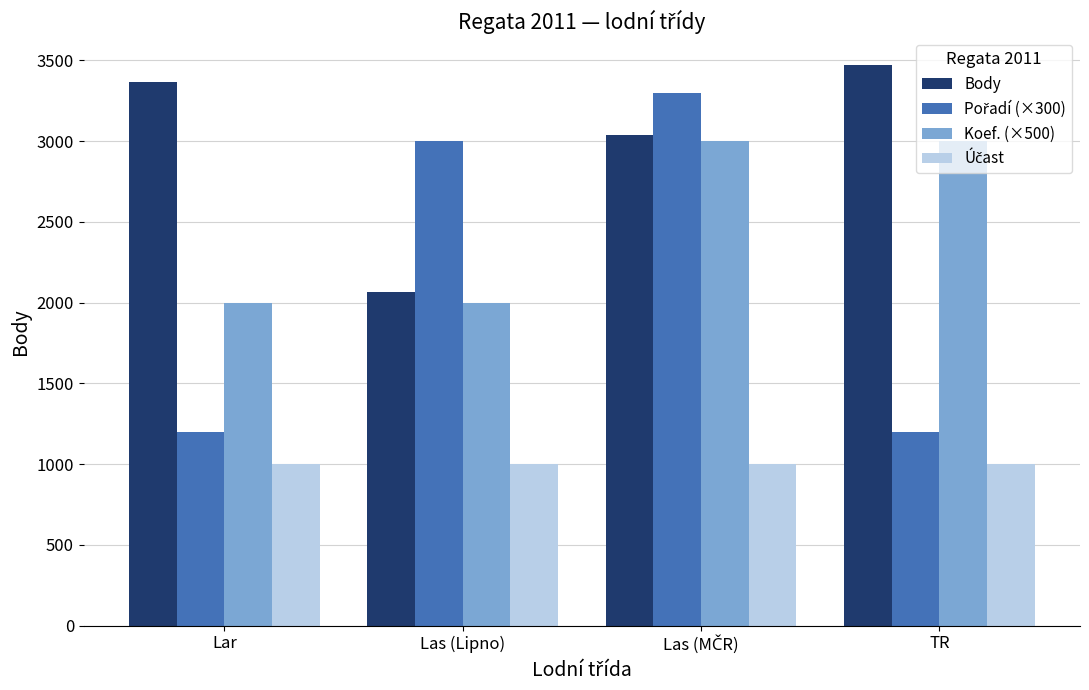

What is the sum of all Koef. (×500) values?

10000